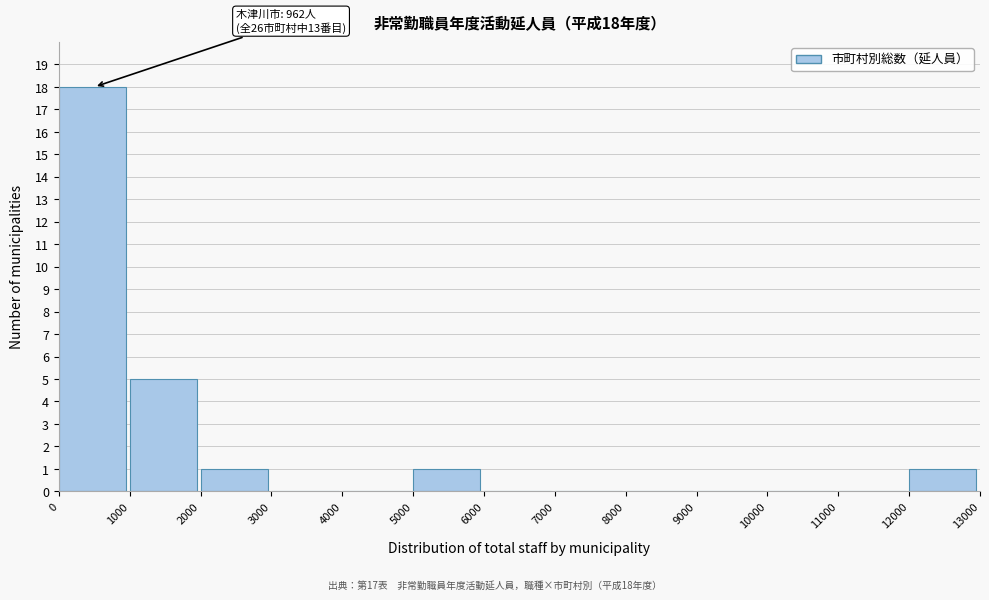

Over which range of the x-axis is the bar tallest?

0 to 1000